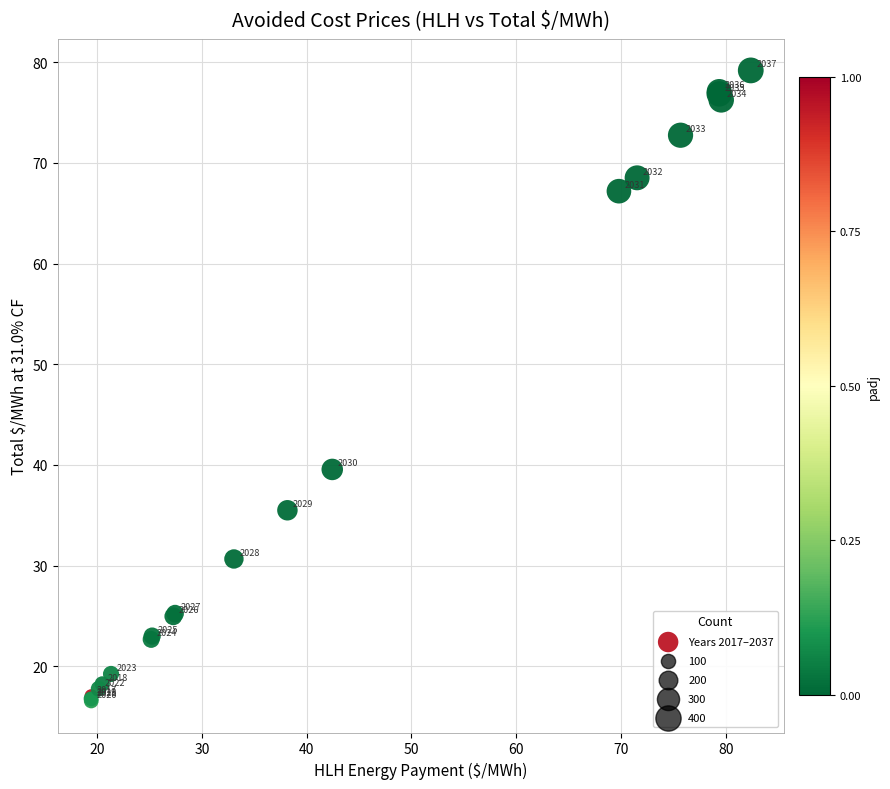

What Y value in the scatter plot is closest to 47?

39.6